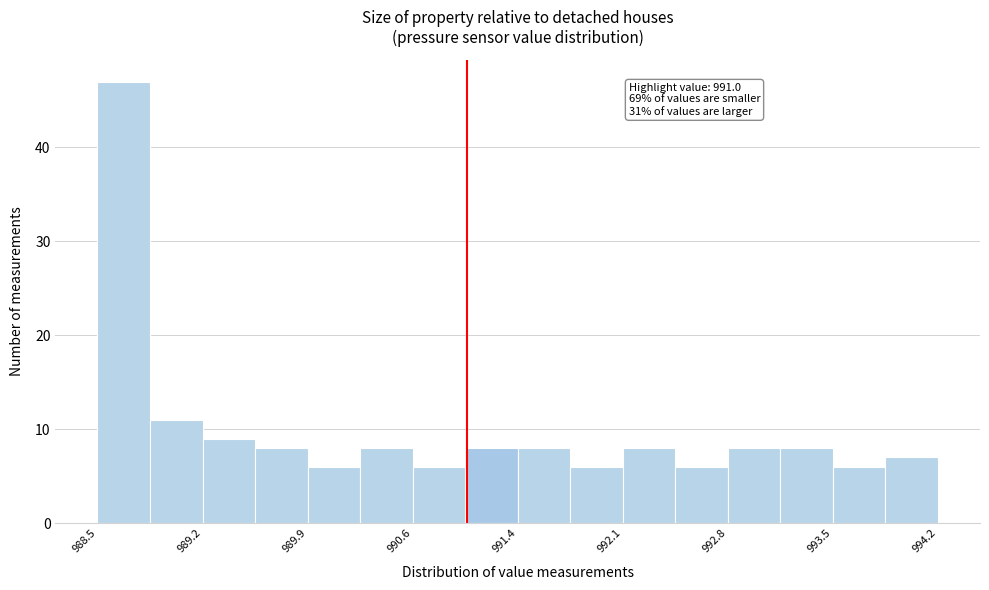

Read against the x-axis, roughly where is the centre of the tallest bar?

988.6